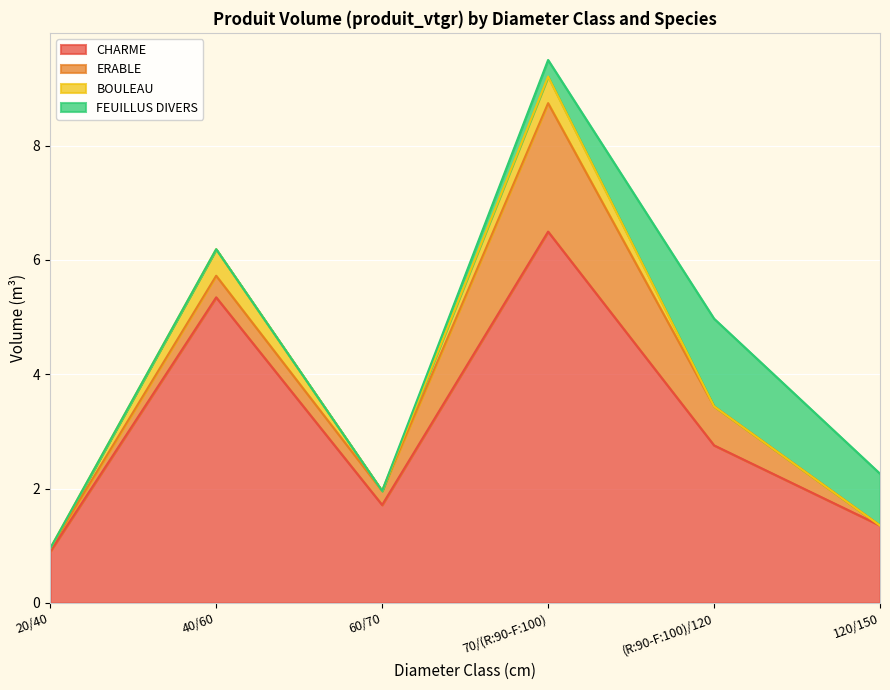

True or false: FEUILLUS DIVERS has more than 2 points higher than both neighbors.

False